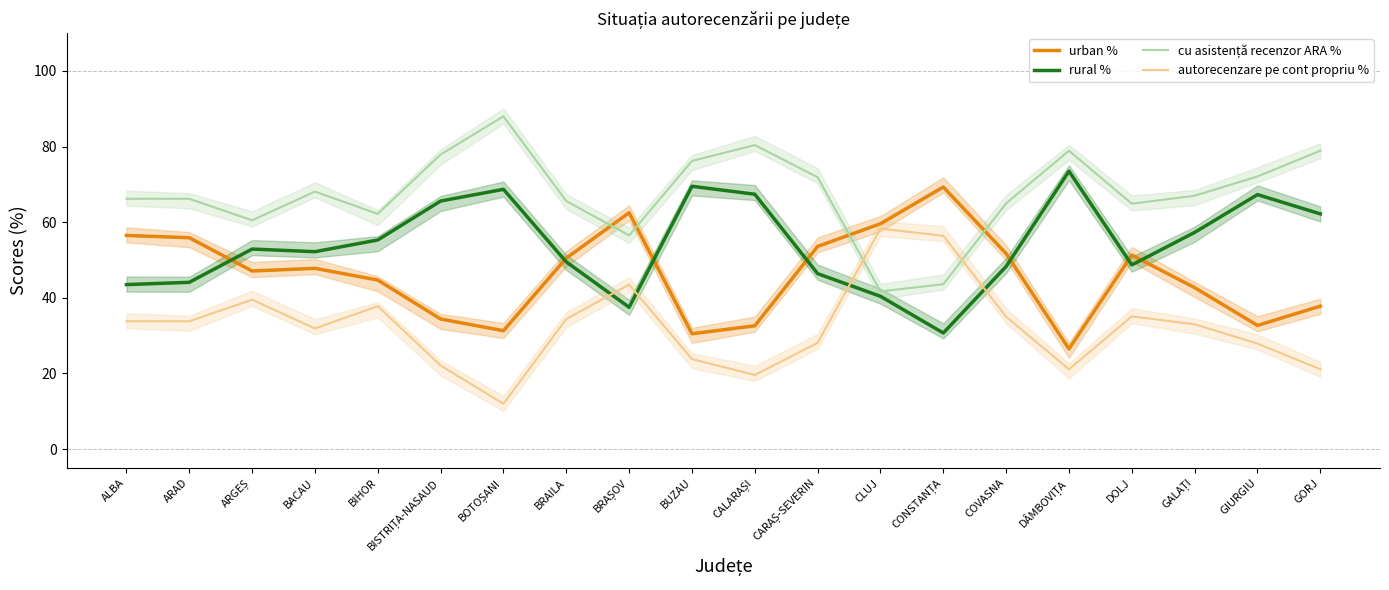

How many values in the rural % series are below 52?

9